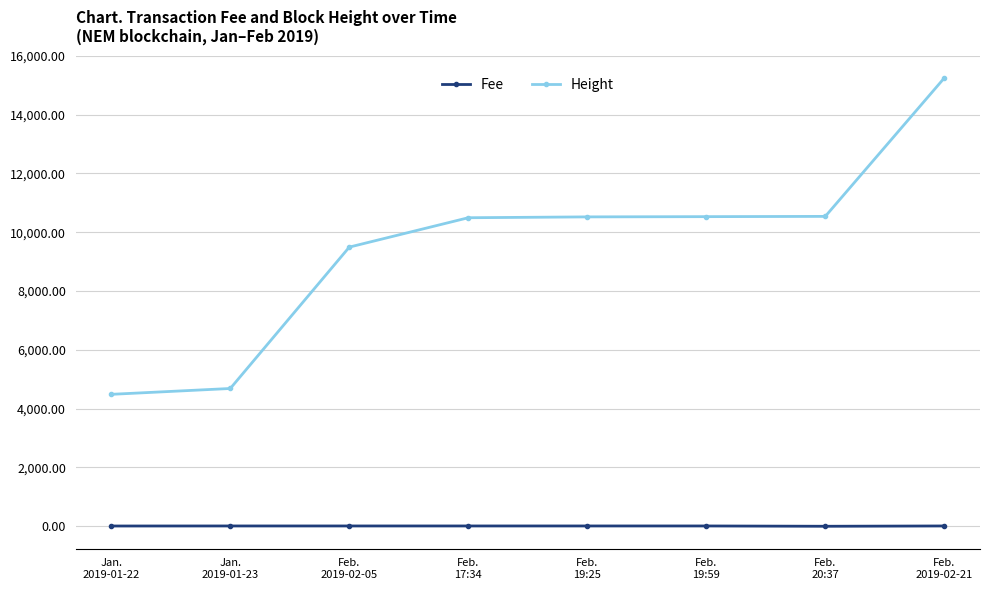

What is the minimum value shown in the chart?

0.4